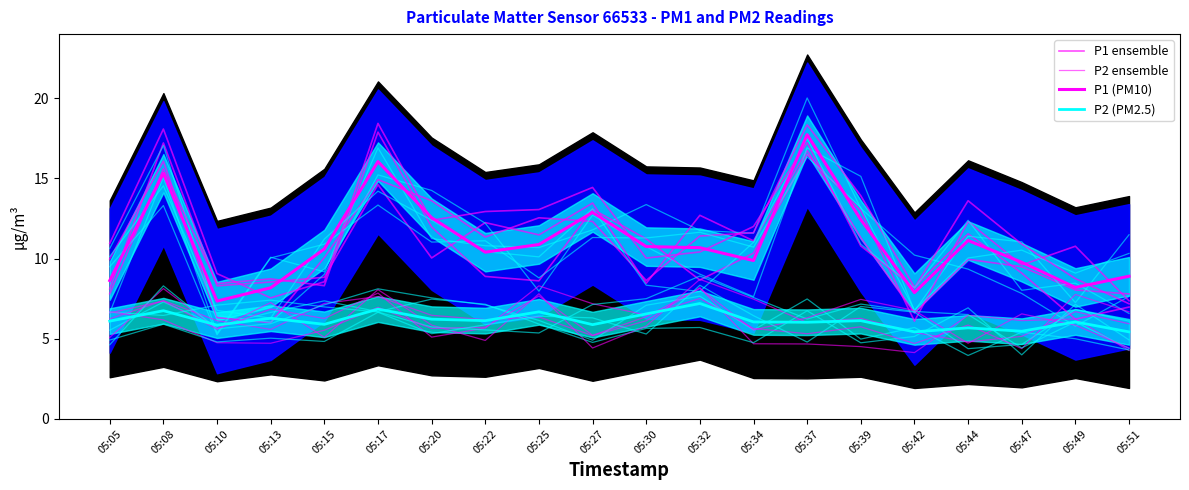

Reading left to right, transcribe all the data shown in this chart.

P1 ensemble: 05:05=8.1	05:08=17.2	05:10=8.3	05:13=8.5	05:15=8.8	05:17=14.6	05:20=10.0	05:22=12.2	05:25=11.5	05:27=13.5	05:30=8.5	05:32=12.7	05:34=11.1	05:37=16.7	05:39=11.3	05:42=6.6	05:44=10.0	05:47=9.5	05:49=8.0	05:51=7.8
P2 ensemble: 05:05=6.2	05:08=7.4	05:10=6.1	05:13=5.6	05:15=7.2	05:17=7.6	05:20=6.5	05:22=6.2	05:25=6.4	05:27=5.2	05:30=6.1	05:32=8.2	05:34=4.7	05:37=4.7	05:39=4.5	05:42=4.1	05:44=6.5	05:47=6.1	05:49=6.2	05:51=4.3
P1 (PM10): 05:05=8.6	05:08=15.3	05:10=7.3	05:13=8.2	05:15=10.6	05:17=16.1	05:20=12.6	05:22=10.4	05:25=10.9	05:27=12.9	05:30=10.8	05:32=10.7	05:34=9.9	05:37=17.7	05:39=12.4	05:42=7.9	05:44=11.1	05:47=9.8	05:49=8.2	05:51=8.9
P2 (PM2.5): 05:05=6.1	05:08=6.8	05:10=5.8	05:13=6.3	05:15=5.9	05:17=6.8	05:20=6.2	05:22=6.1	05:25=6.7	05:27=5.9	05:30=6.5	05:32=7.2	05:34=6.0	05:37=6.0	05:39=6.1	05:42=5.4	05:44=5.7	05:47=5.5	05:49=6.0	05:51=5.4